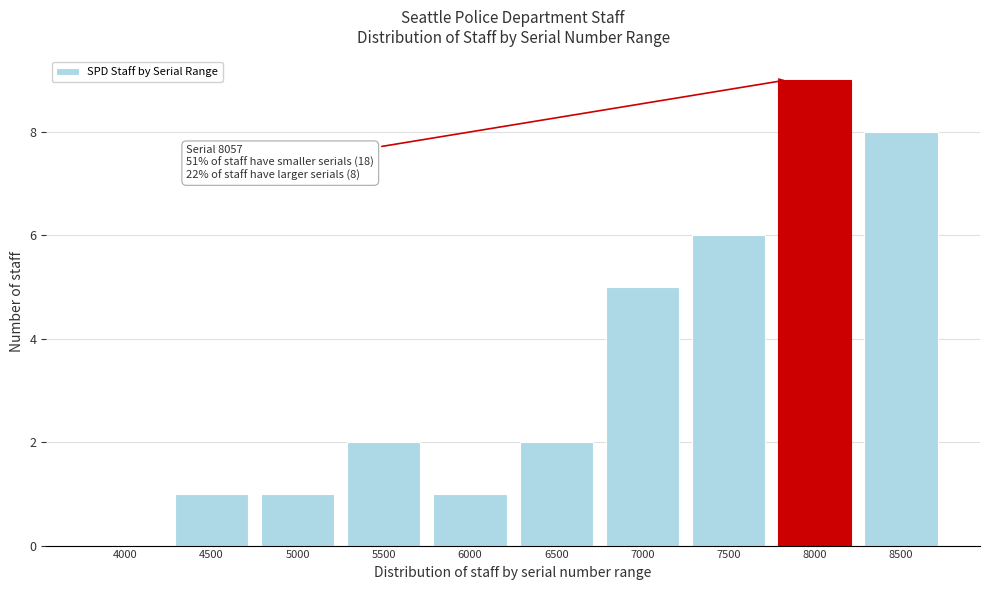

Reading left to right, list all the values displayed in this chart.

4000=0	4500=1	5000=1	5500=2	6000=1	6500=2	7000=5	7500=6	8000=9	8500=8